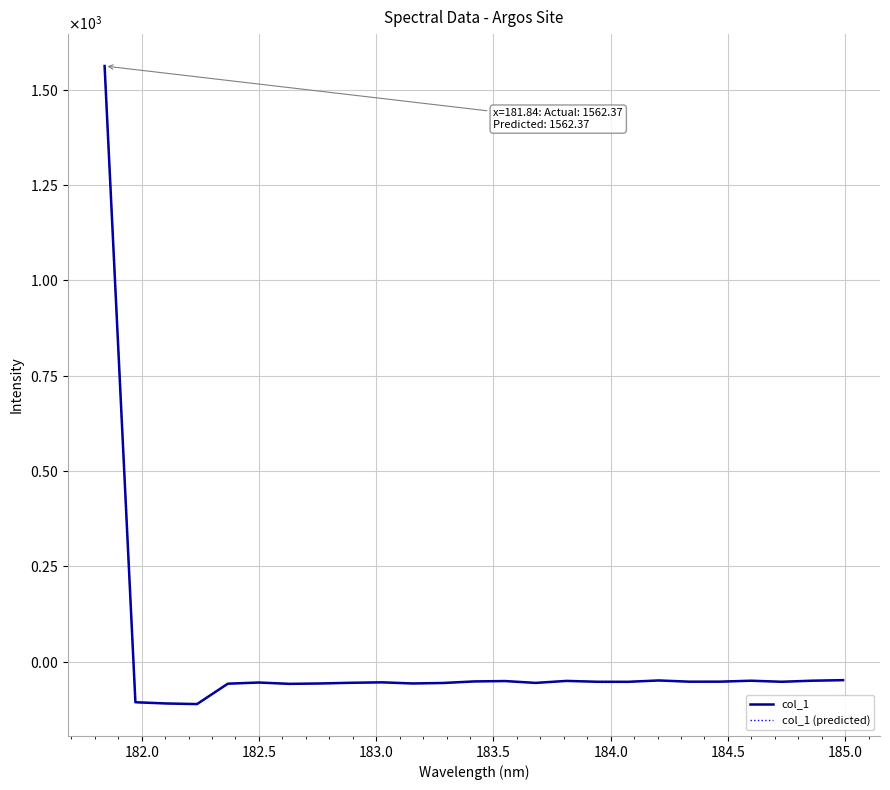

In col_1, how many points are higher than both neighbors (excluding endpoints)?

6